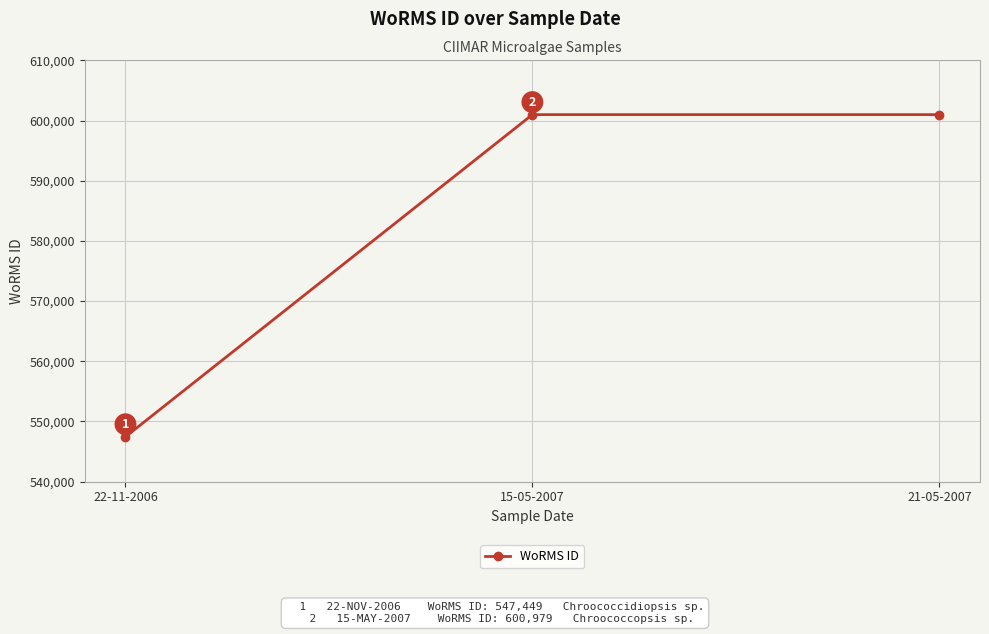

What is the greatest value displayed?

600979